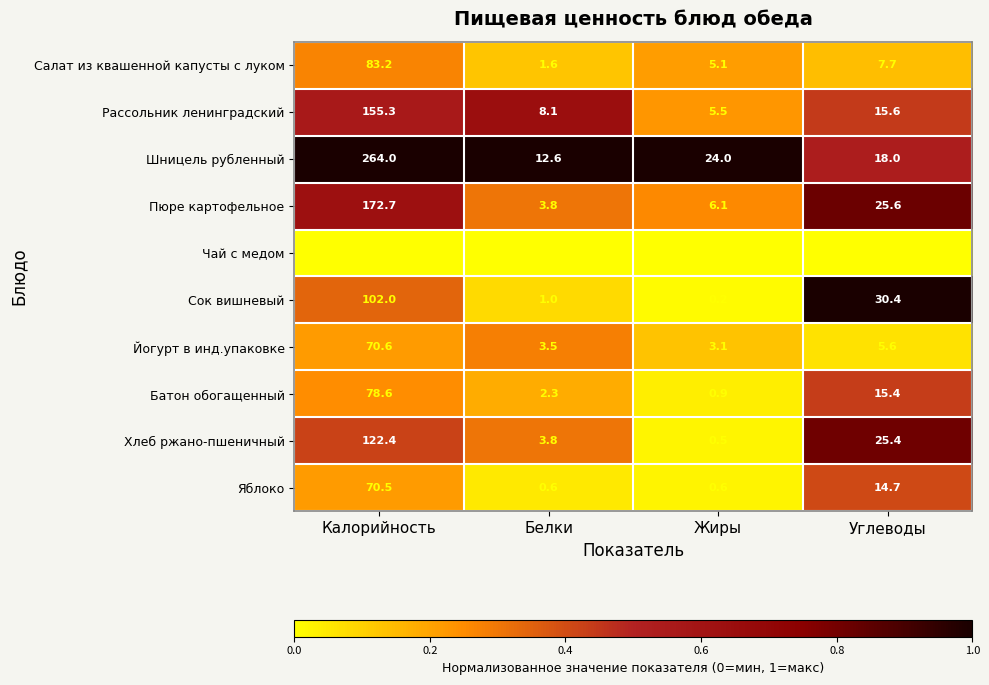

Which category has the highest value across all series?

Калорийность